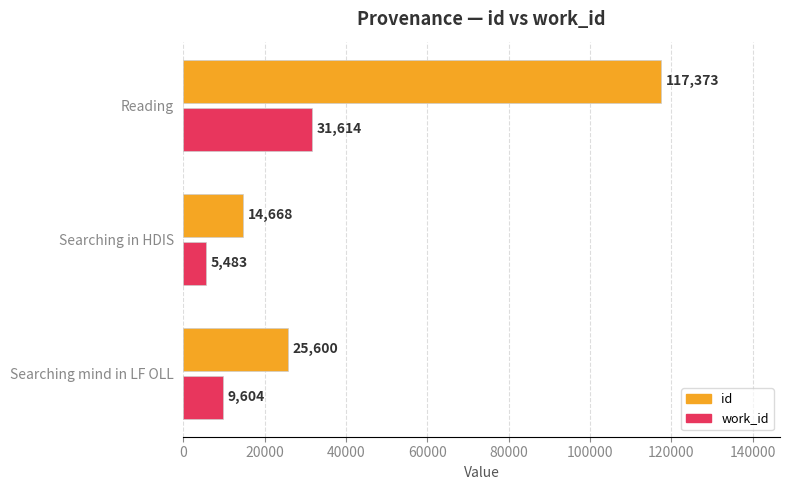

What are all the series names shown in the legend?

id, work_id